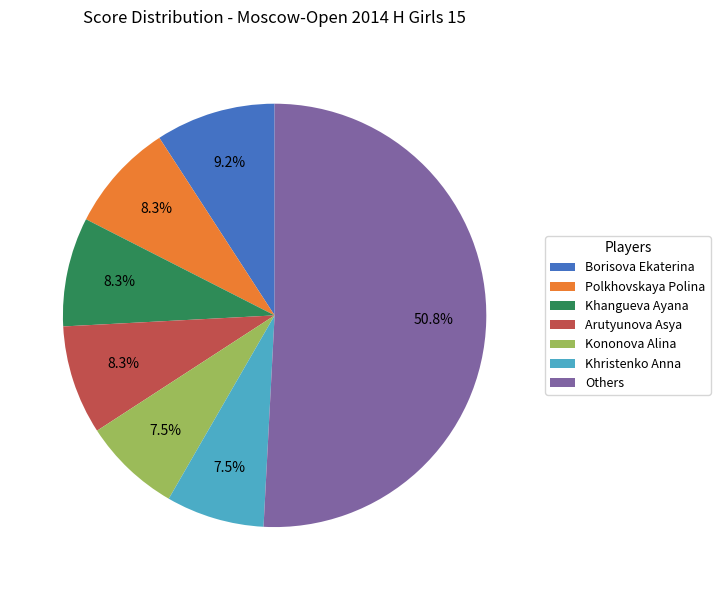

What is the largest slice in the pie chart?

Others